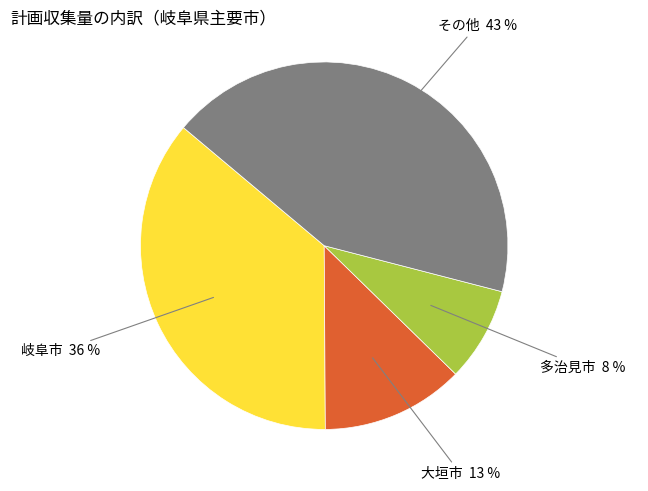

Count the number of slices in the pie.

4